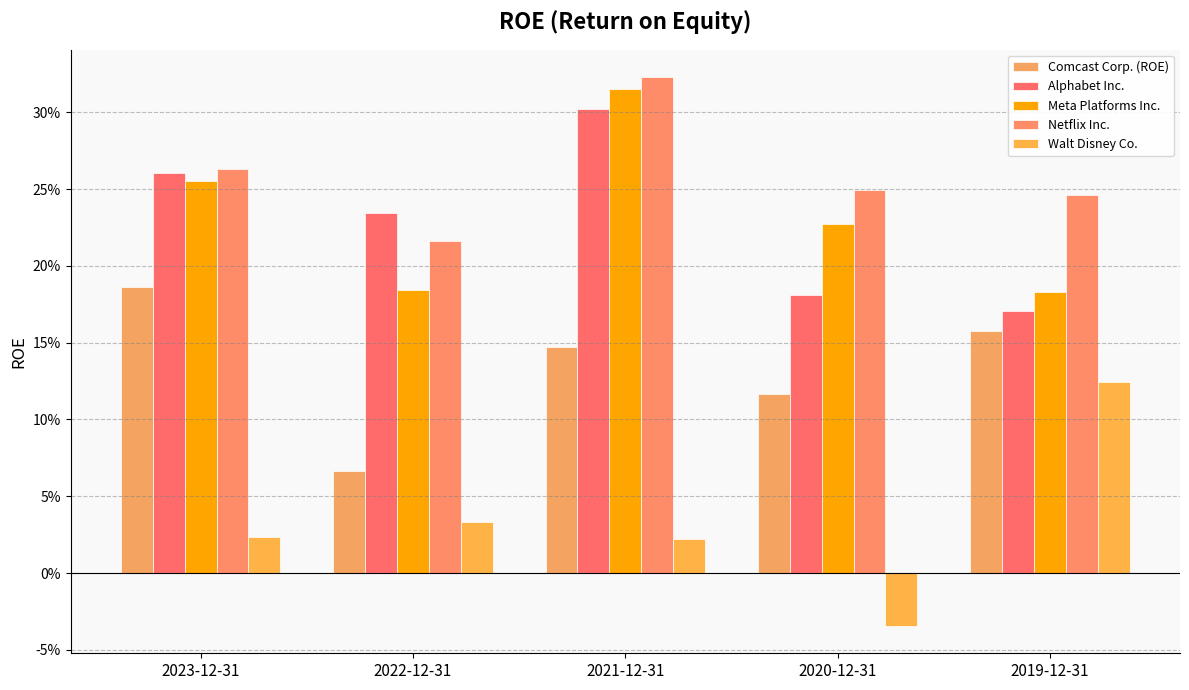

True or false: Walt Disney Co. has a value of 0.0 at 2023-12-31.

False